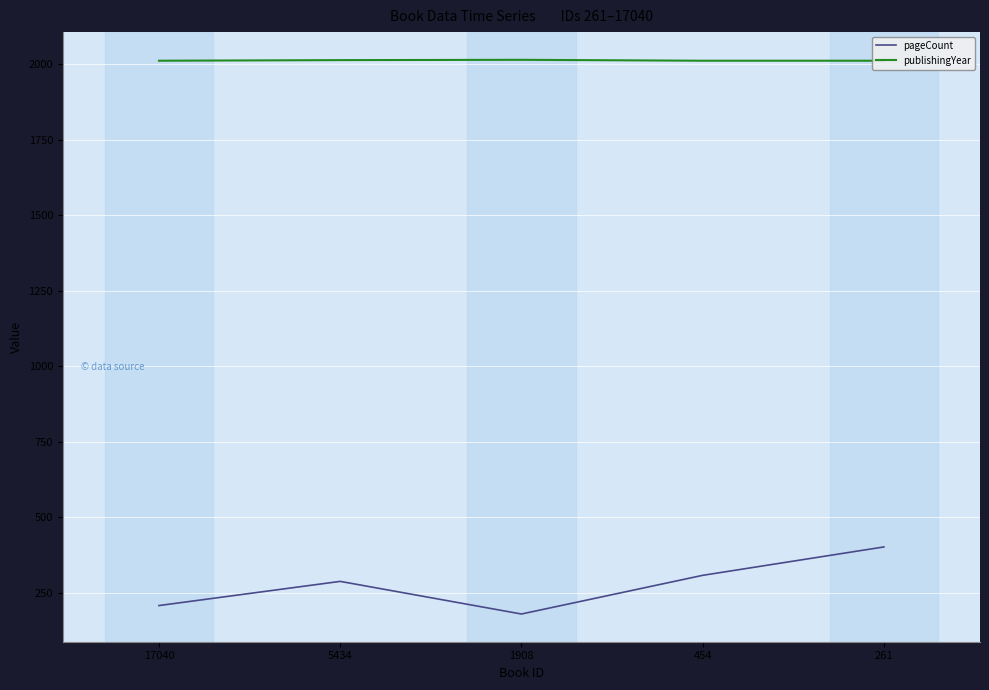

What is the approximate value of pageCount at 5434, to the nearest 5?

290